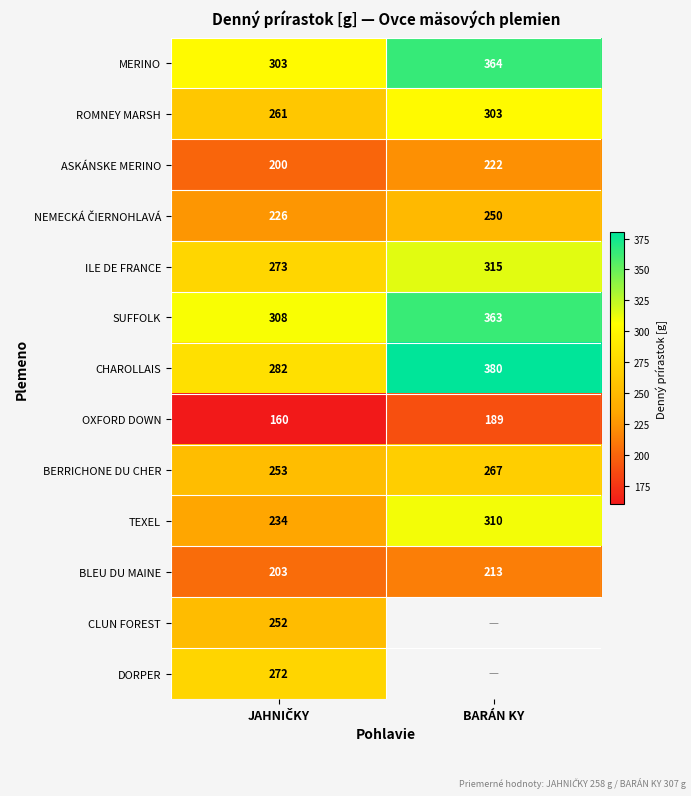

Is it true that SUFFOLK equals 184 at BARÁN KY?

False